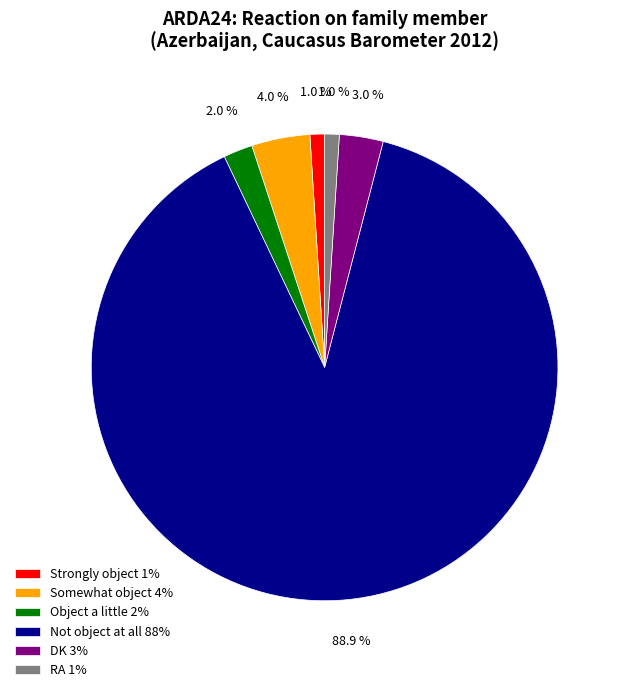

To the nearest percent, what portion does Not object at all represent?

89%